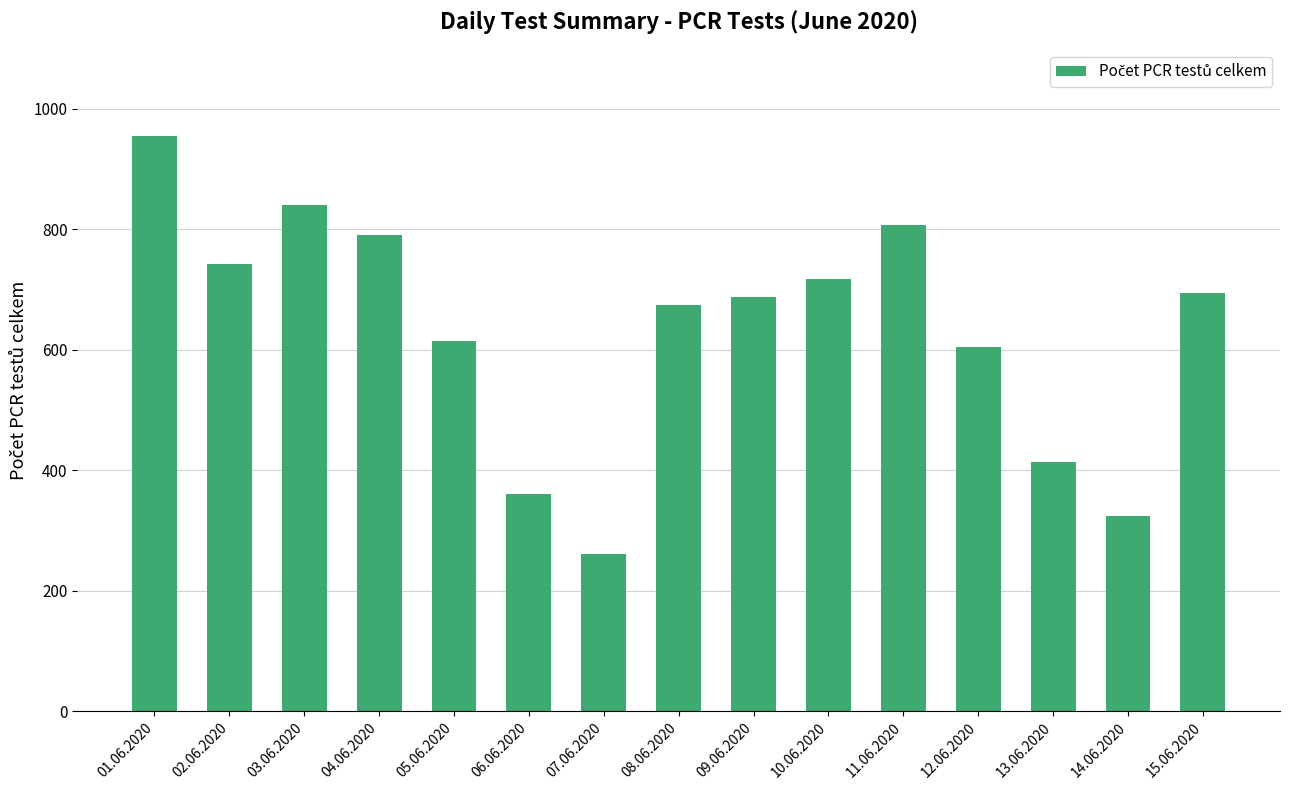

Is it true that the value at 05.06.2020 is 948?

False